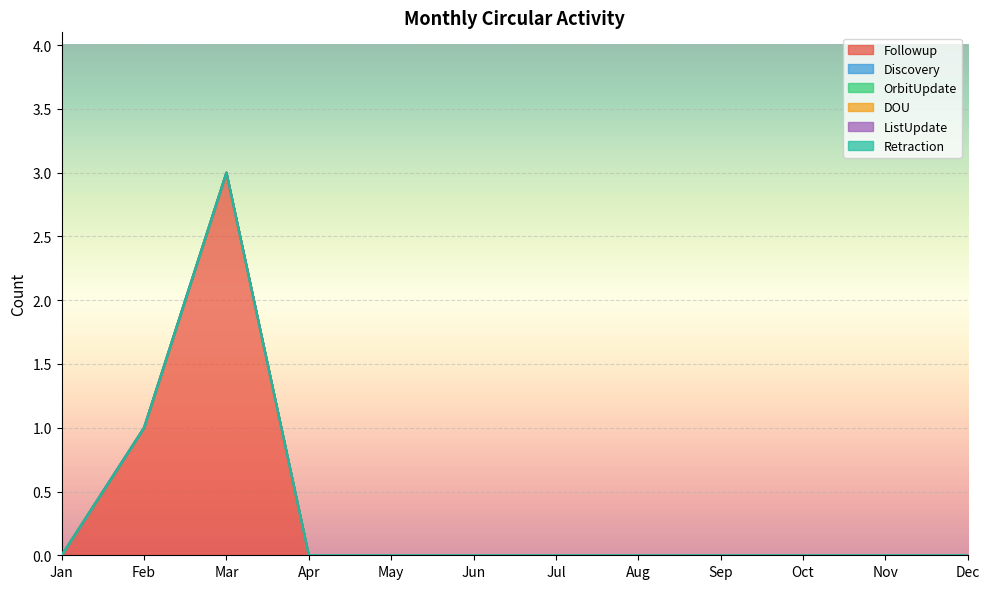

Which series has the largest range (max minus min)?

Followup